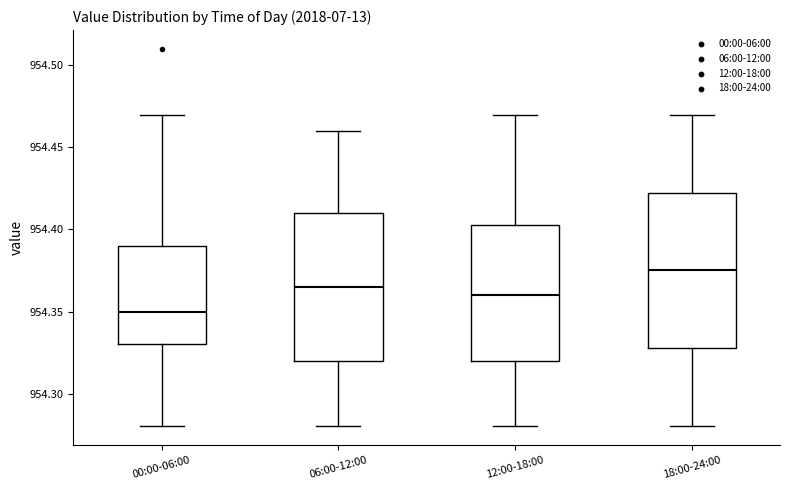

Reading left to right, transcribe this box plot: for each box, give where its median line is, the range the box spans, and where its two whiskers end, as read against the y-axis. The values are not printed on the chart, so give them approximately, as read against the axis.

00:00-06:00: median 954.350, box 954.330 to 954.390, whiskers 954.280 to 954.470
06:00-12:00: median 954.365, box 954.320 to 954.410, whiskers 954.280 to 954.460
12:00-18:00: median 954.360, box 954.320 to 954.405, whiskers 954.280 to 954.470
18:00-24:00: median 954.375, box 954.330 to 954.425, whiskers 954.280 to 954.470